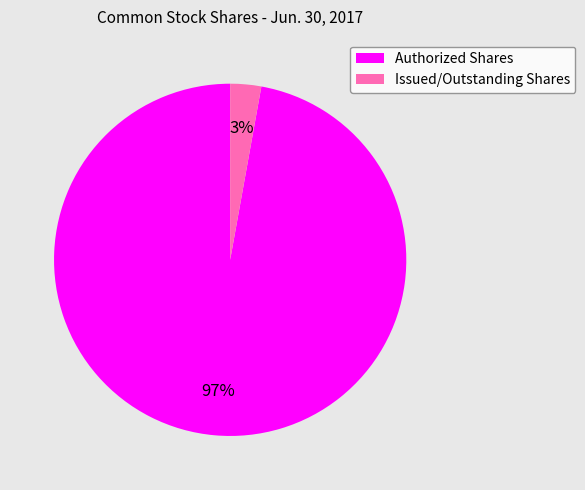

To the nearest percent, what percentage of the pie is Authorized Shares?

97%